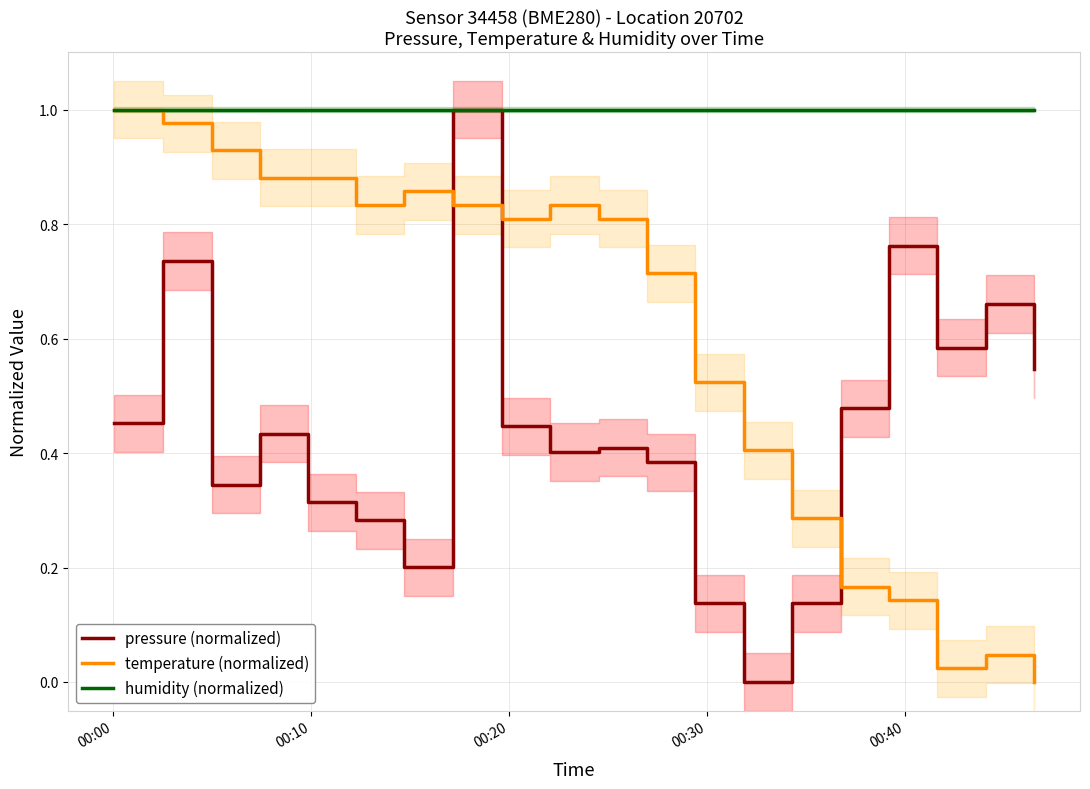

What are all the series names shown in the legend?

pressure (normalized), temperature (normalized), humidity (normalized)